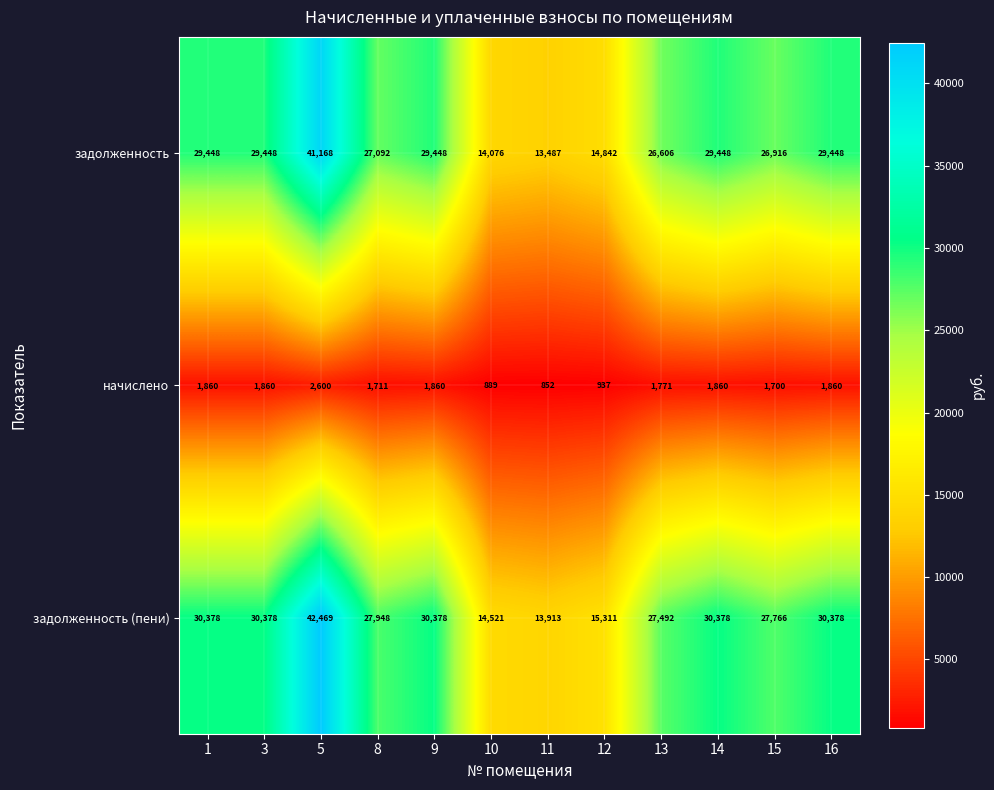

Where is начислено nearest to the value 1726?

8